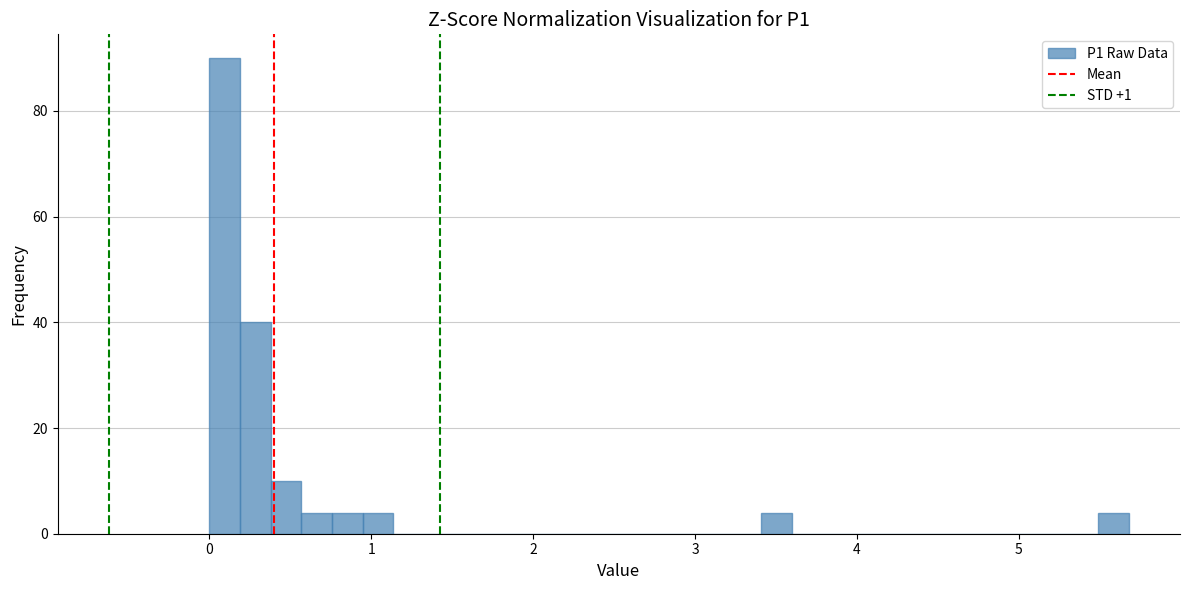

Around what value on the x-axis is the tallest bar? Give the approximate position of its centre, as read against the axis.

0.1